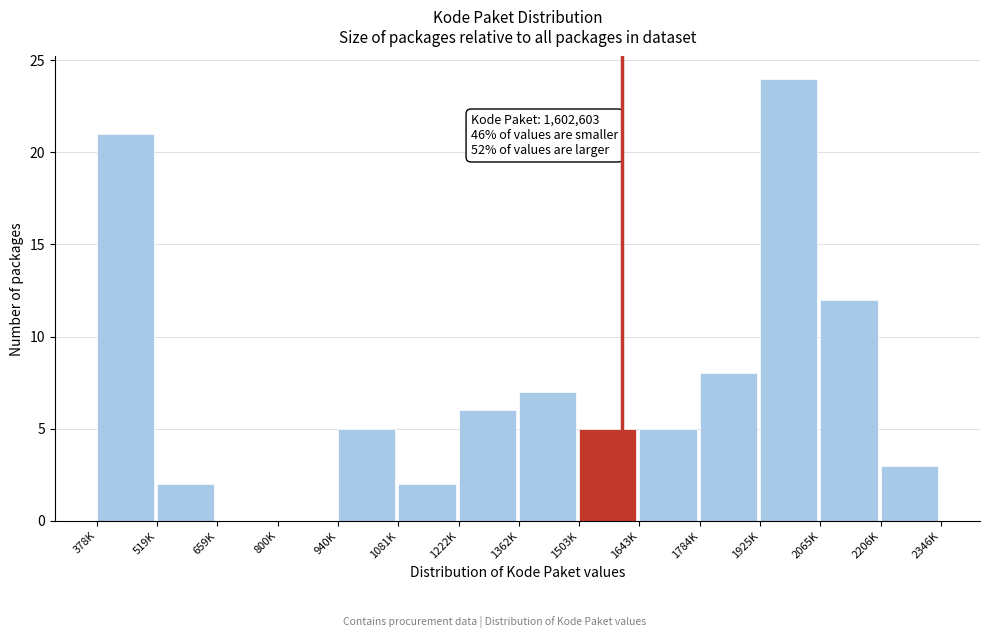

Reading left to right, list all the values displayed in this chart.

378K=21	519K=2	659K=0	800K=0	940K=5	1081K=2	1222K=6	1362K=7	1503K=5	1643K=5	1784K=8	1925K=24	2065K=12	2206K=3